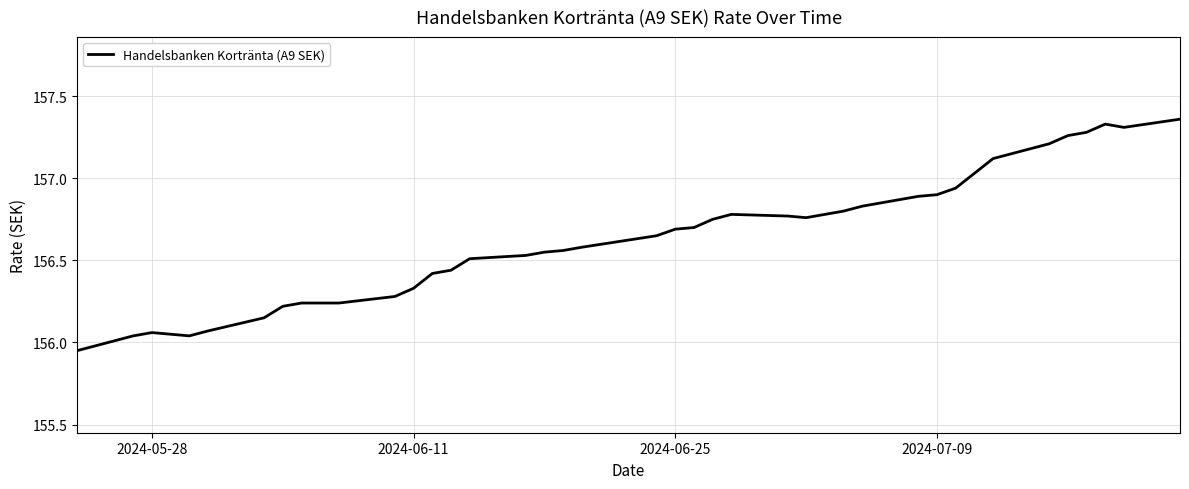

Does the chart have visible grid lines?

Yes